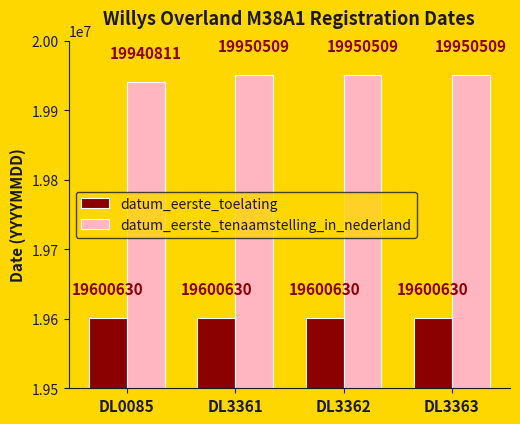

Reading left to right, list all the values displayed in this chart.

datum_eerste_toelating: DL0085=19600630	DL3361=19600630	DL3362=19600630	DL3363=19600630
datum_eerste_tenaamstelling_in_nederland: DL0085=19940811	DL3361=19950509	DL3362=19950509	DL3363=19950509